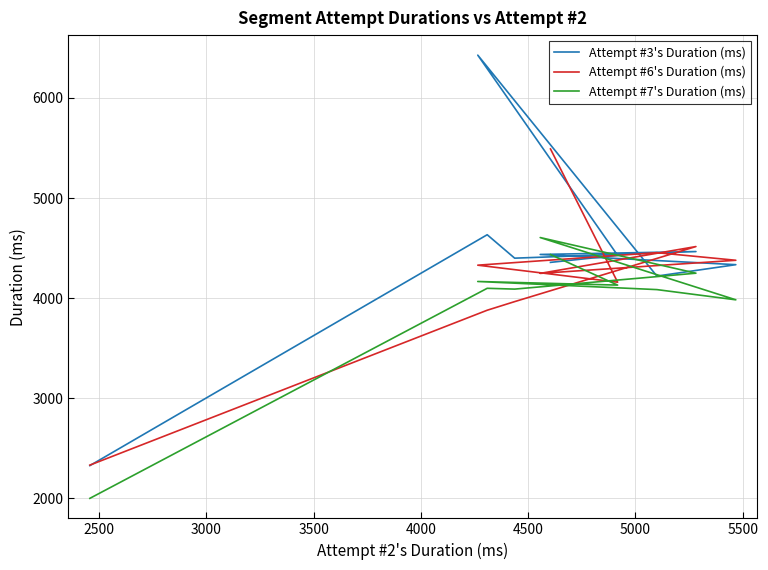

The value of Attempt #7's Duration (ms) at 5000 is 4086. True or false?

True